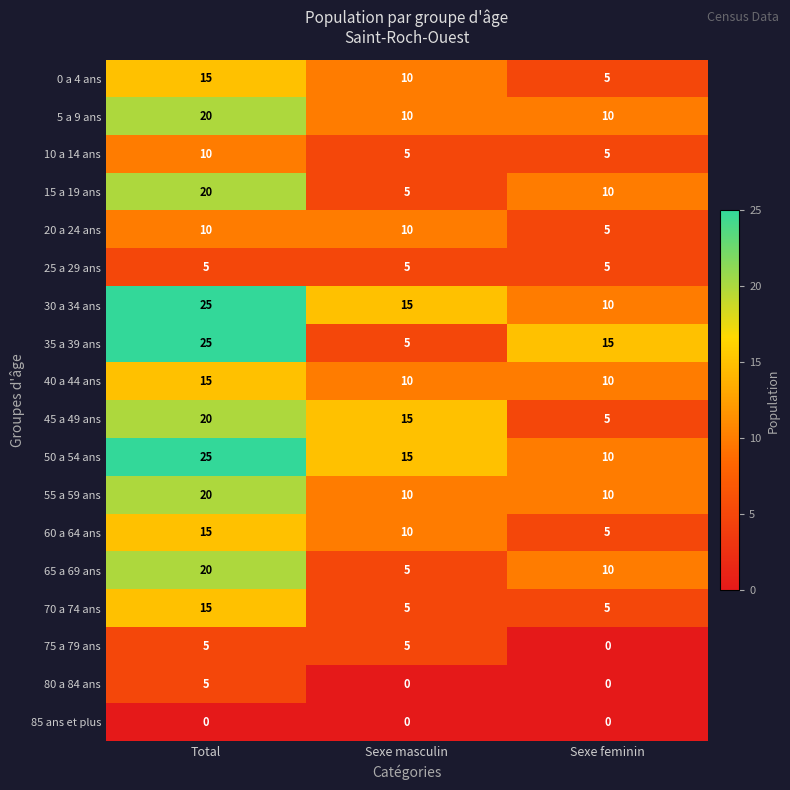

What is the difference between the highest and lowest values at Total?

25